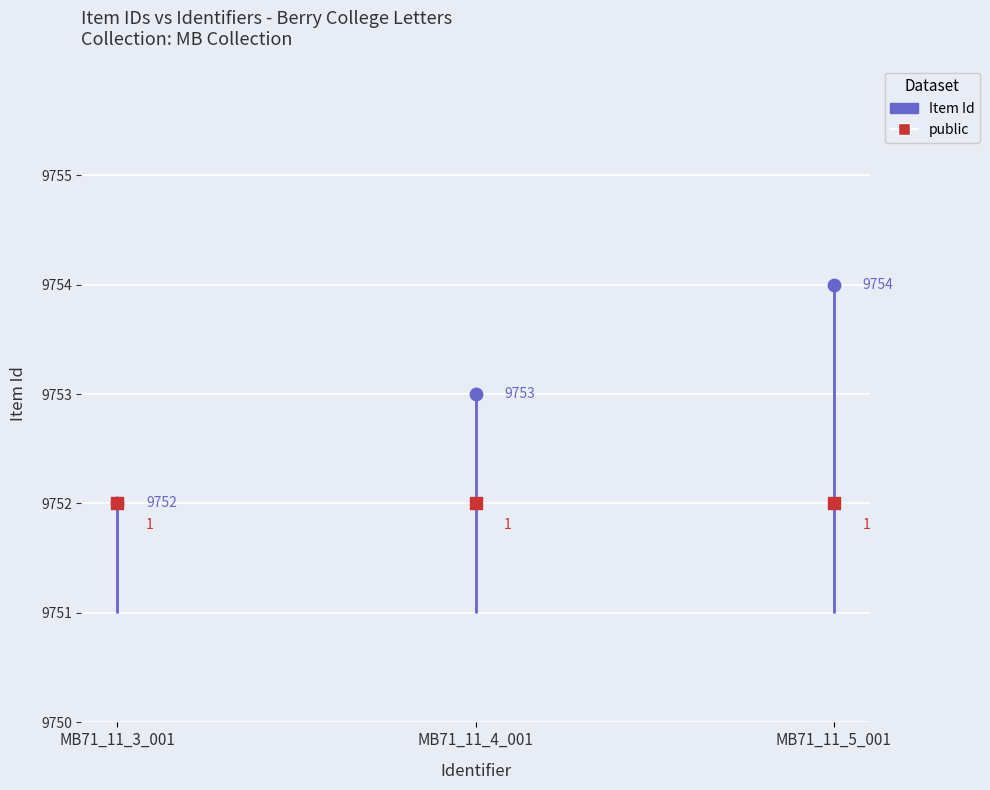

What are all the series names shown in the legend?

Item Id, public